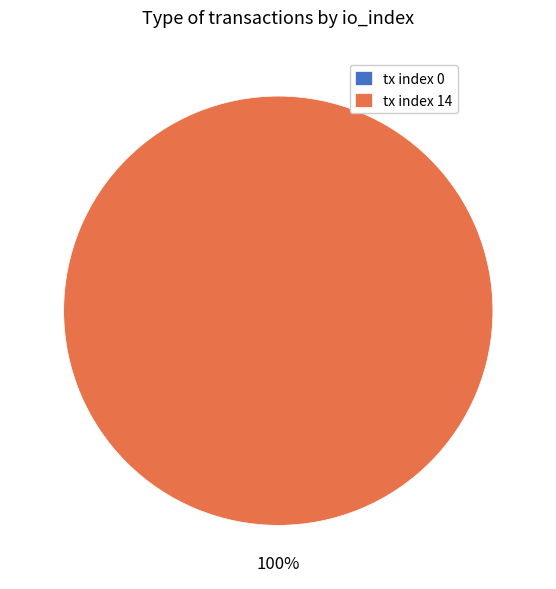

What is the total percentage of tx index 0 and tx index 14?

100.0%